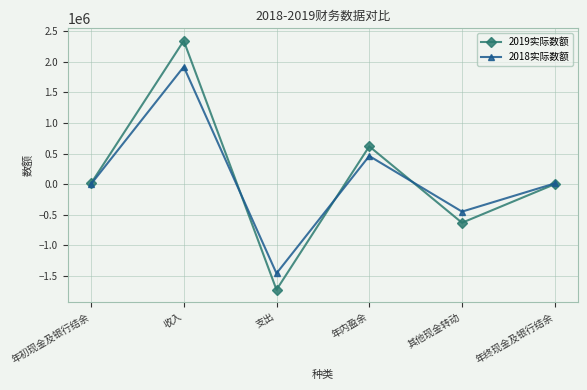

At which category does 2019实际数额 reach its first local peak?

收入